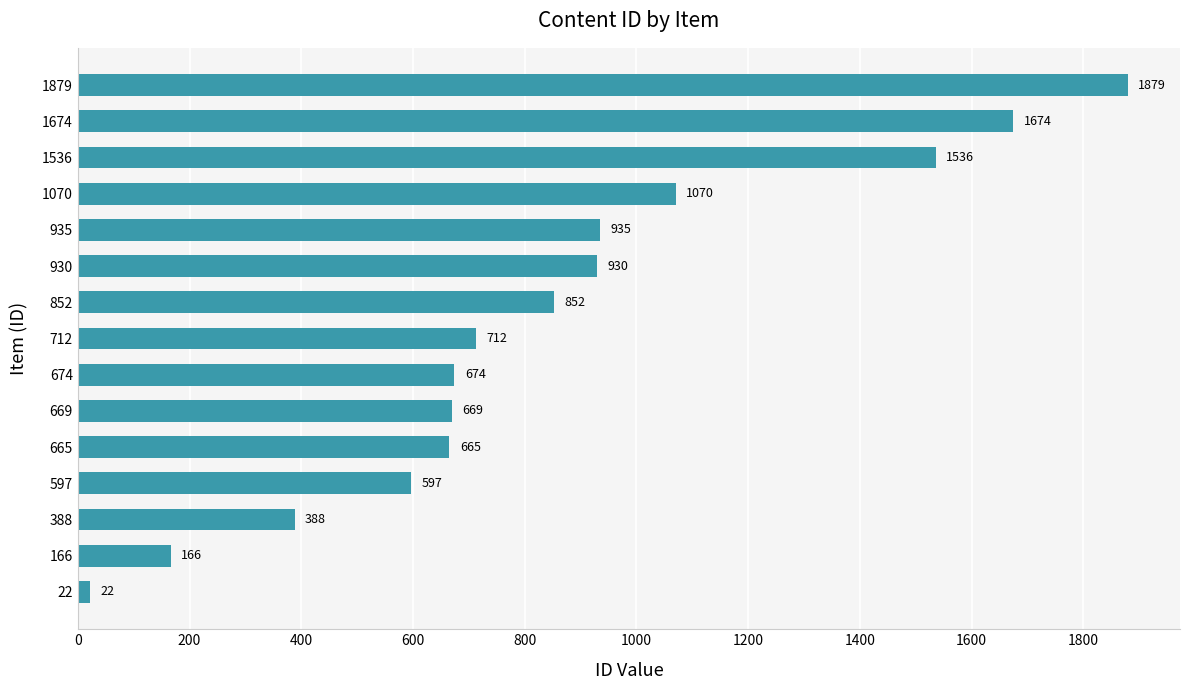

Reading bottom to top, list all the values displayed in this chart.

22=22	166=166	388=388	597=597	665=665	669=669	674=674	712=712	852=852	930=930	935=935	1070=1070	1536=1536	1674=1674	1879=1879